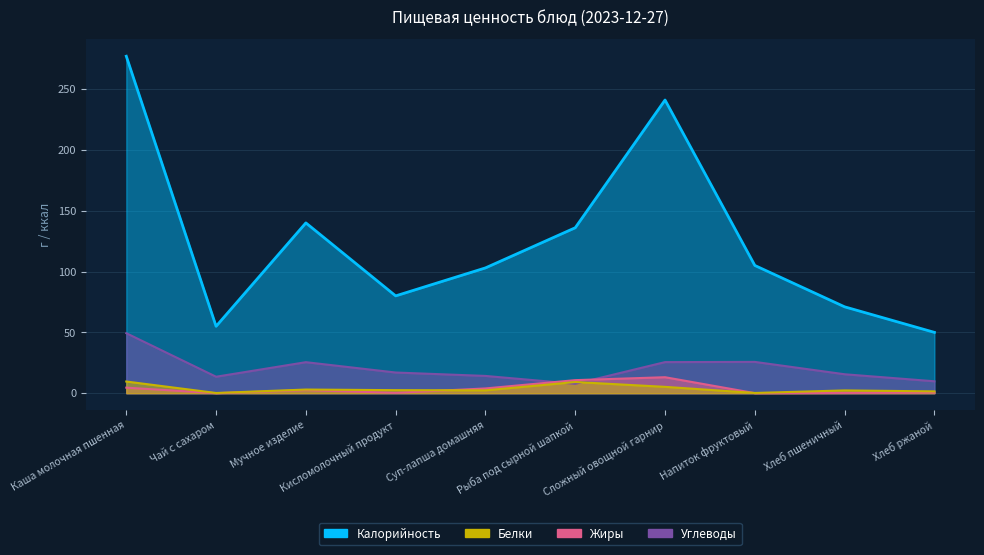

What is the sum of all Калорийность values?

1258.0